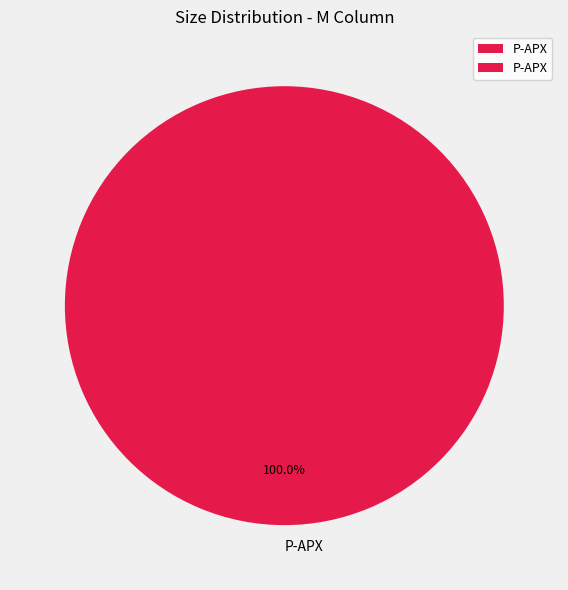

What percentage is the P-APX slice, to the nearest percent?

100%